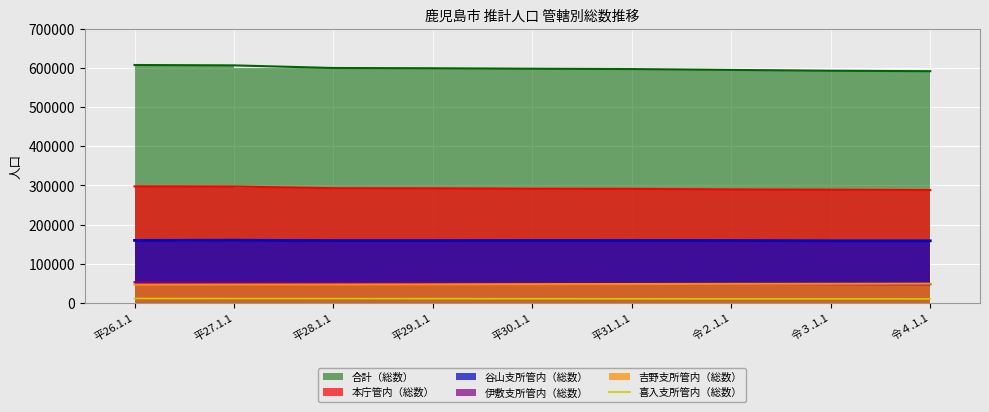

The value at 平27.1.1 is 6216. True or false?

False